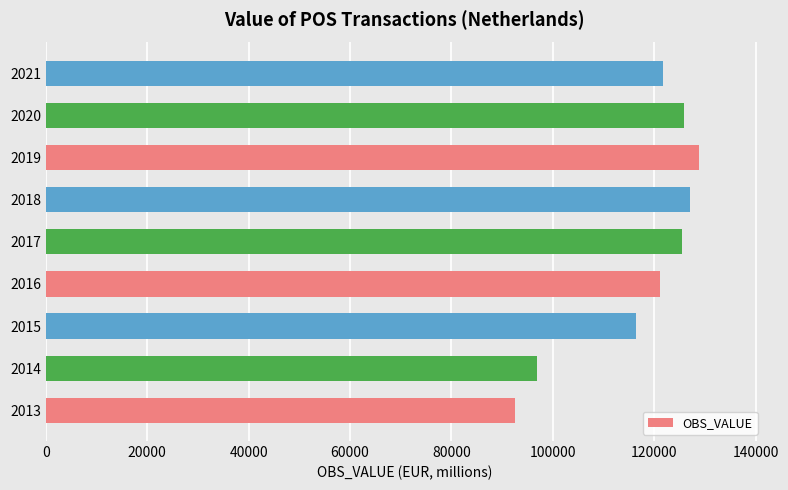

The value at 2013 is 124989.7. True or false?

False